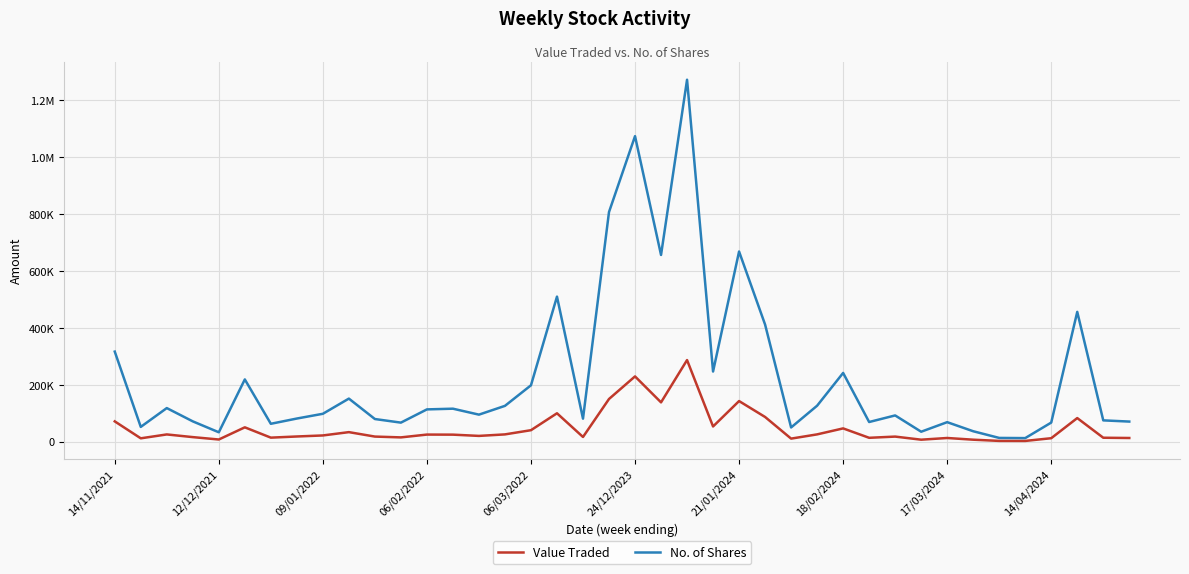

What is the value of the Value Traded point at the 19th from the left?

16101